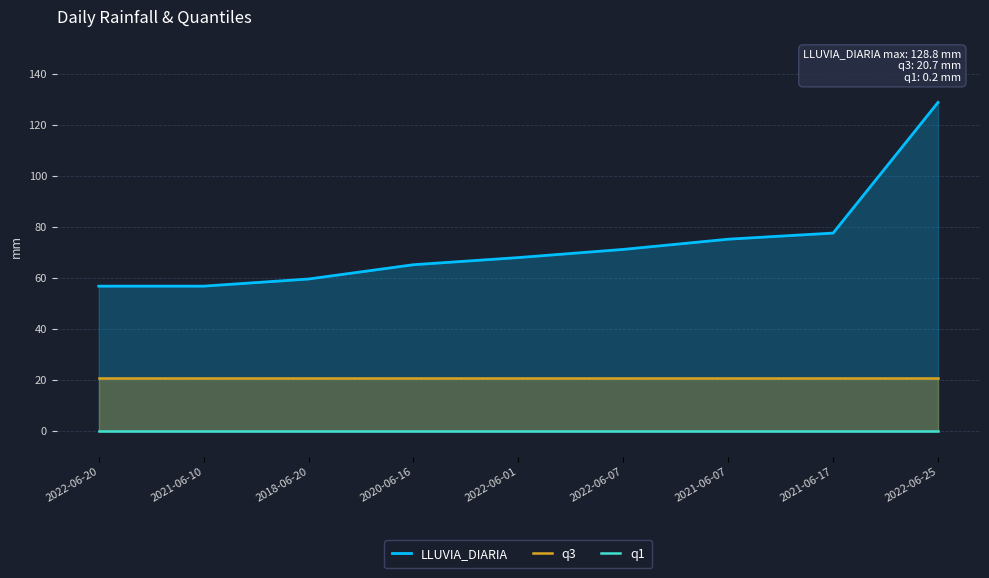

How many data points in LLUVIA_DIARIA are above 68?

4